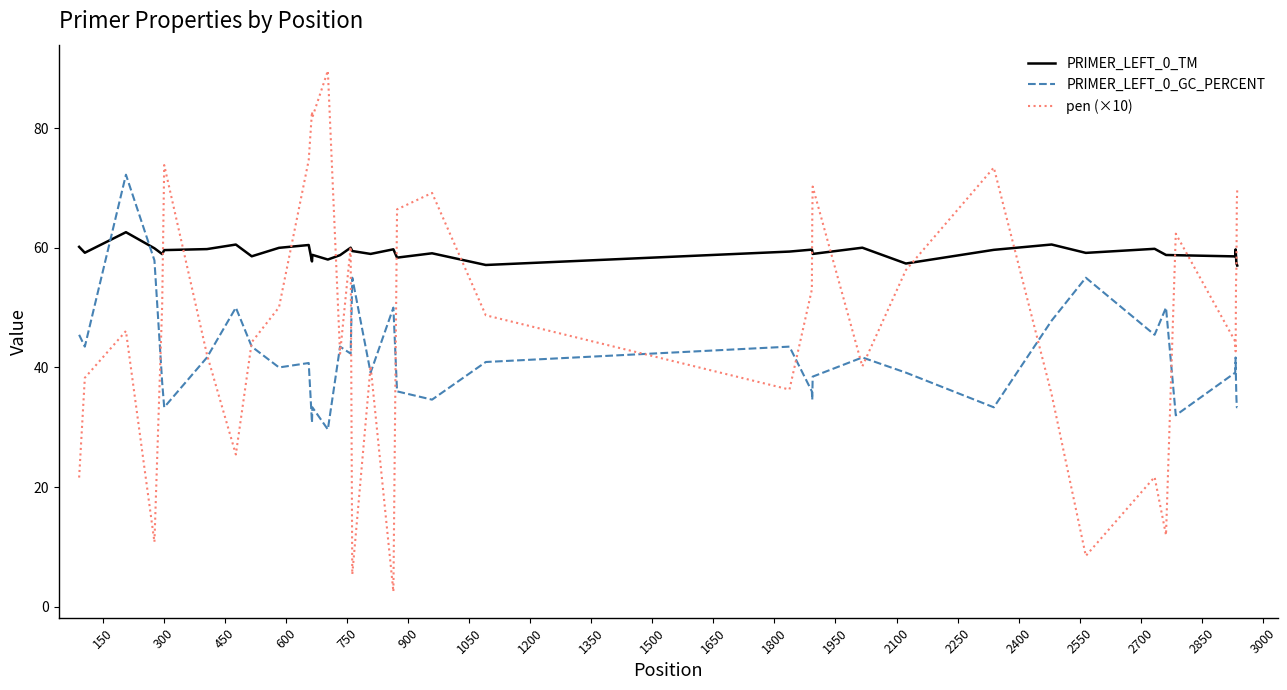

What is the smallest value displayed?

2.5